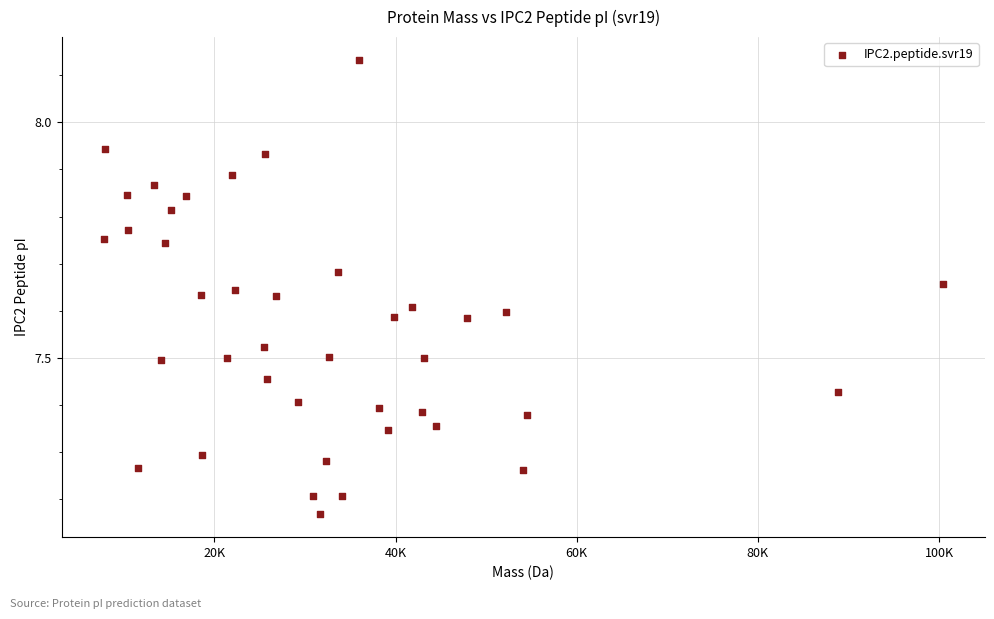

What is the range of X values (max minus min)?

92668.0